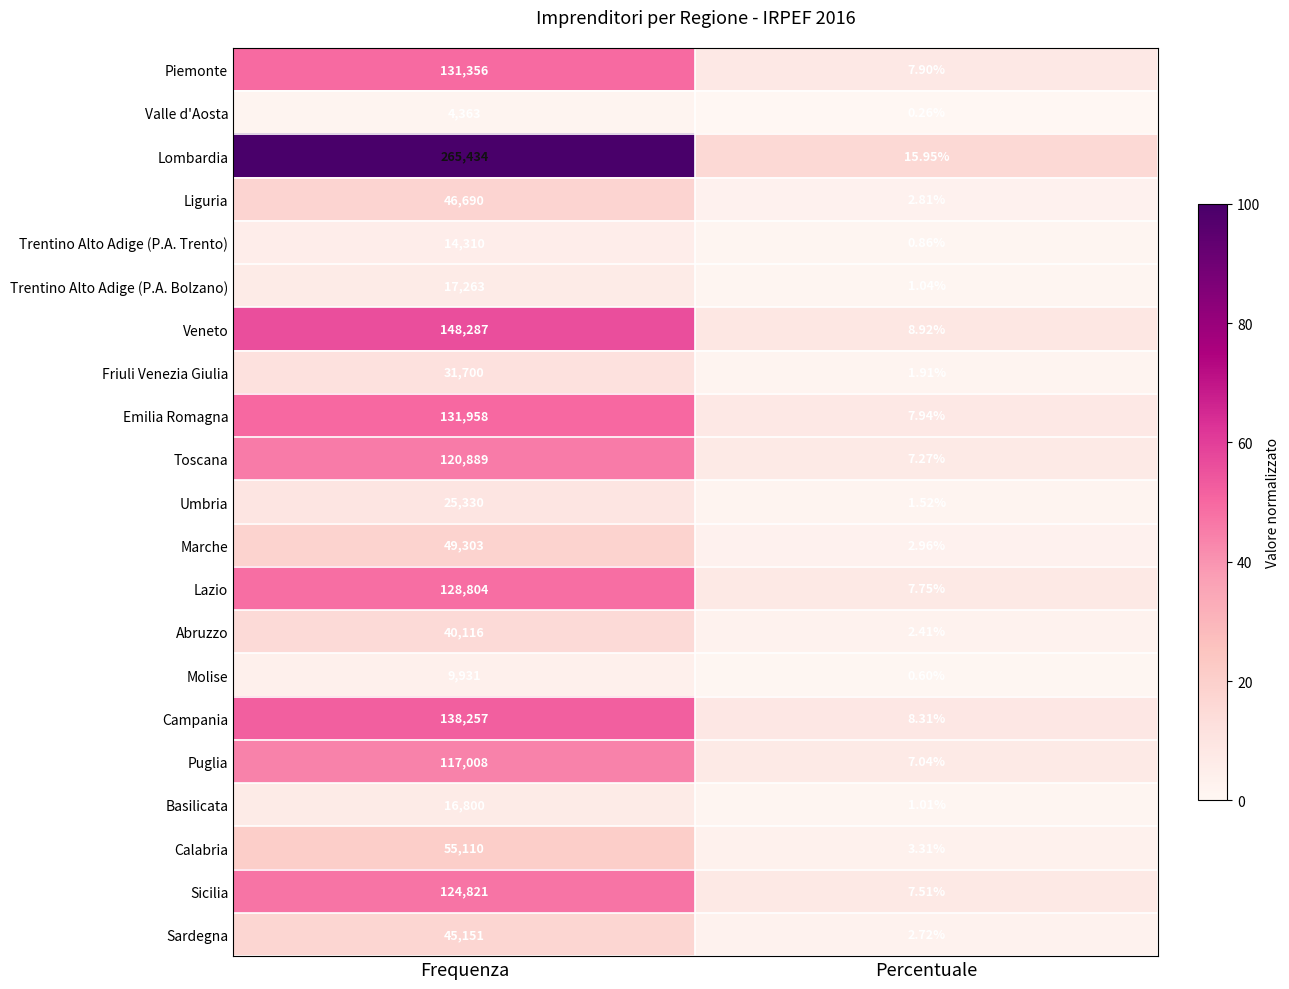

Which series has the largest total across all categories?

Lombardia